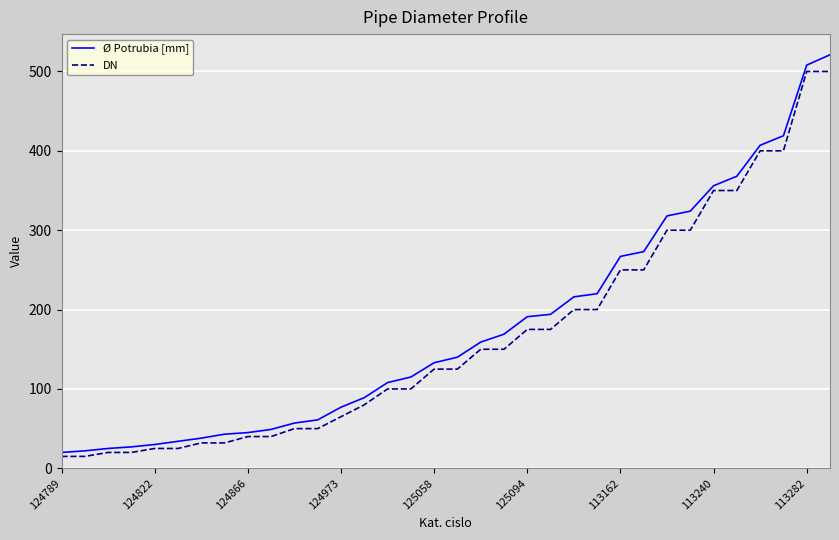

Which series has the largest range (max minus min)?

Ø Potrubia [mm]